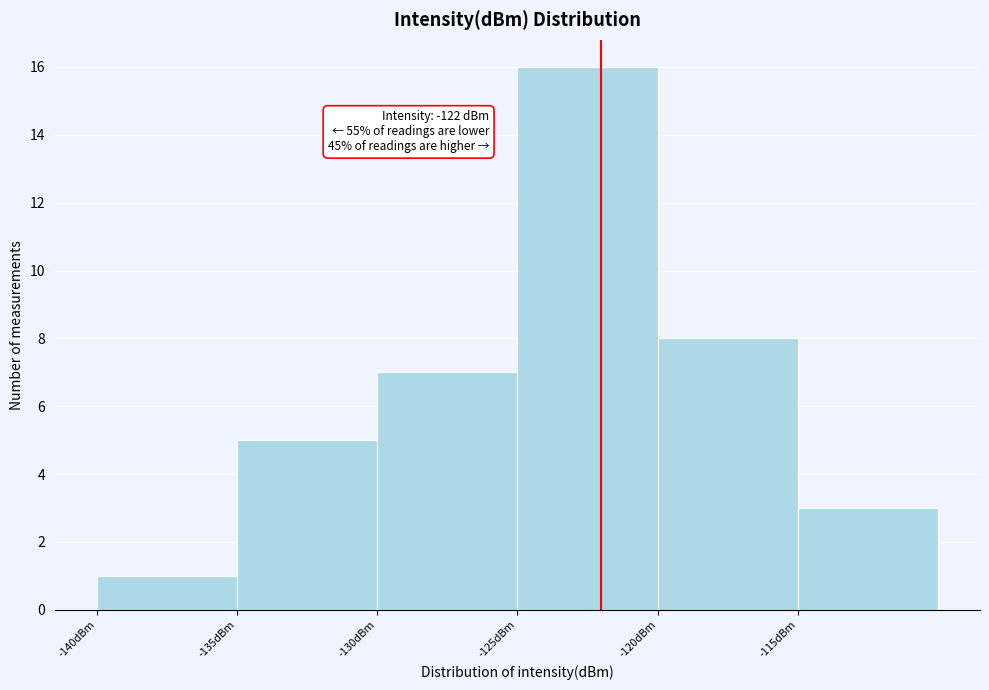

Over which range of the x-axis is the bar tallest?

-125 to -120